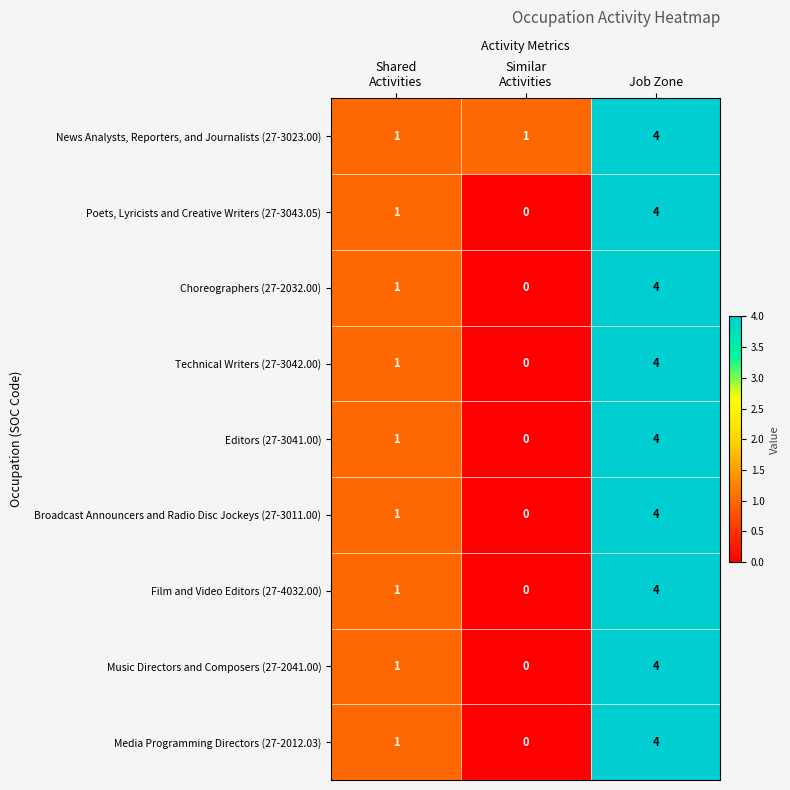

Reading left to right, list all the values displayed in this chart.

News Analysts, Reporters, and Journalists (27-3023.00): 1	1	4
Poets, Lyricists and Creative Writers (27-3043.05): 1	0	4
Choreographers (27-2032.00): 1	0	4
Technical Writers (27-3042.00): 1	0	4
Editors (27-3041.00): 1	0	4
Broadcast Announcers and Radio Disc Jockeys (27-3011.00): 1	0	4
Film and Video Editors (27-4032.00): 1	0	4
Music Directors and Composers (27-2041.00): 1	0	4
Media Programming Directors (27-2012.03): 1	0	4